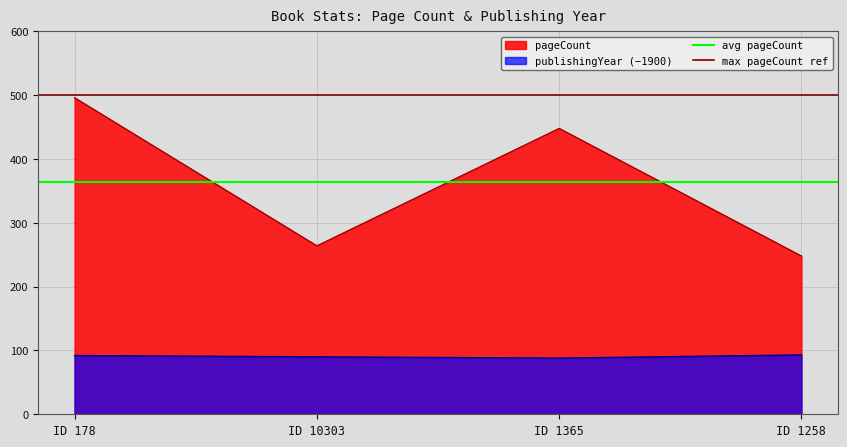

Where is pageCount nearest to the value 372?

ID 1365